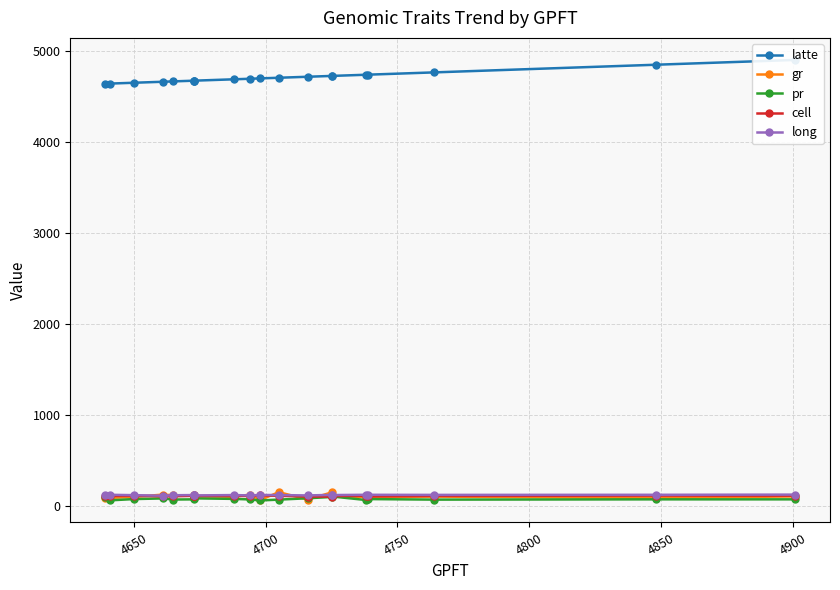

What are all the series names shown in the legend?

latte, gr, pr, cell, long